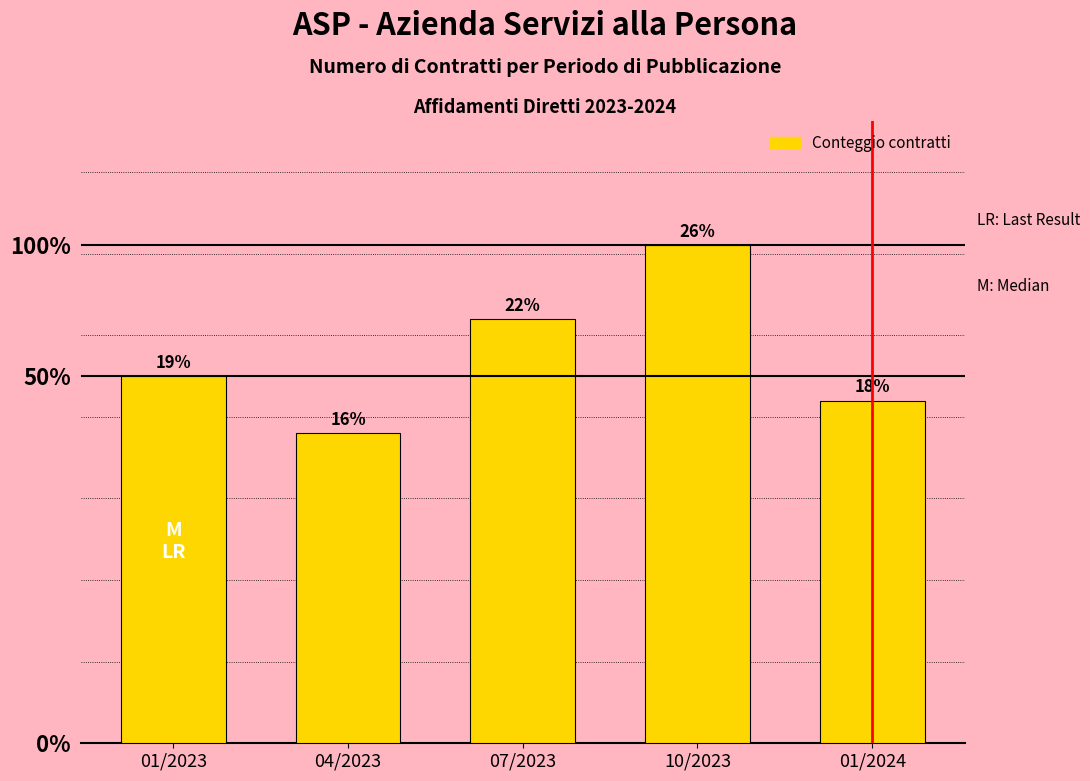

How many values are between 42 and 52?

3